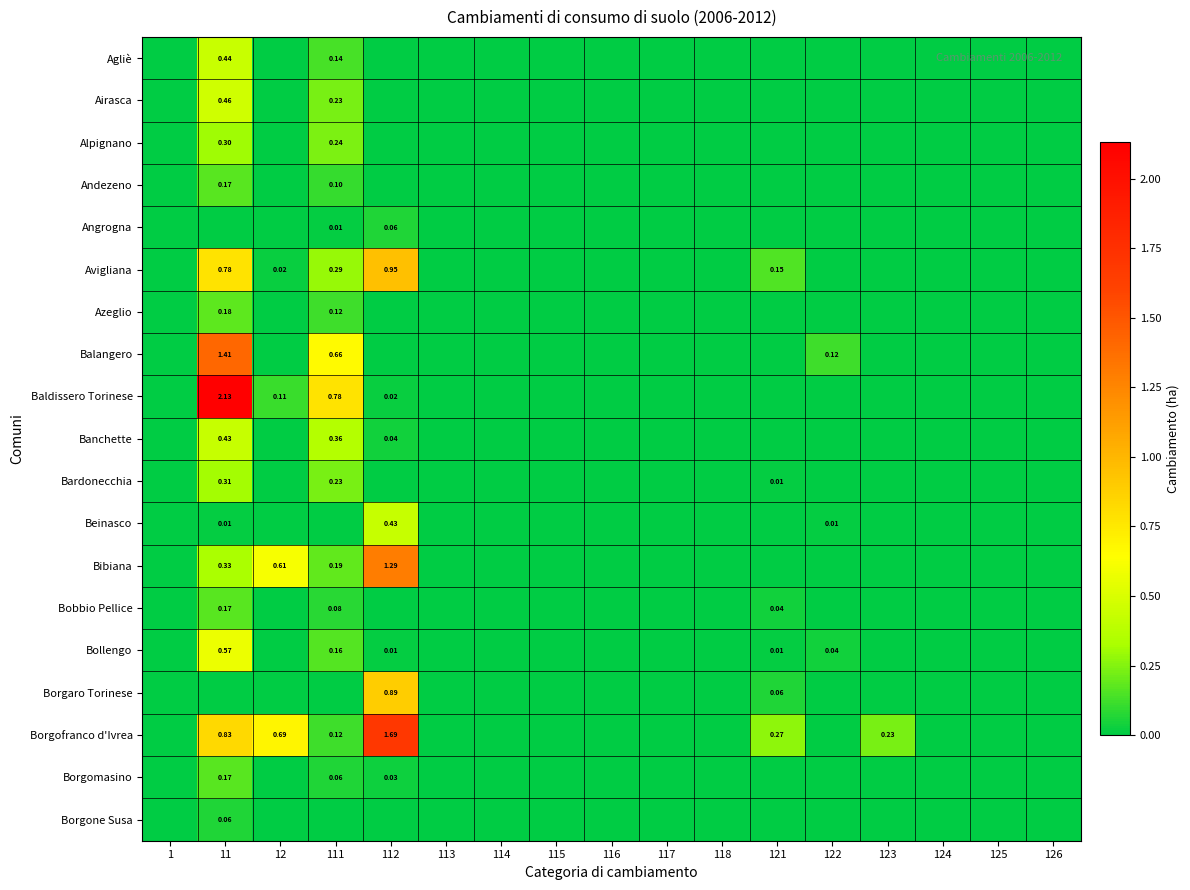

Which category has the highest value across all series?

11